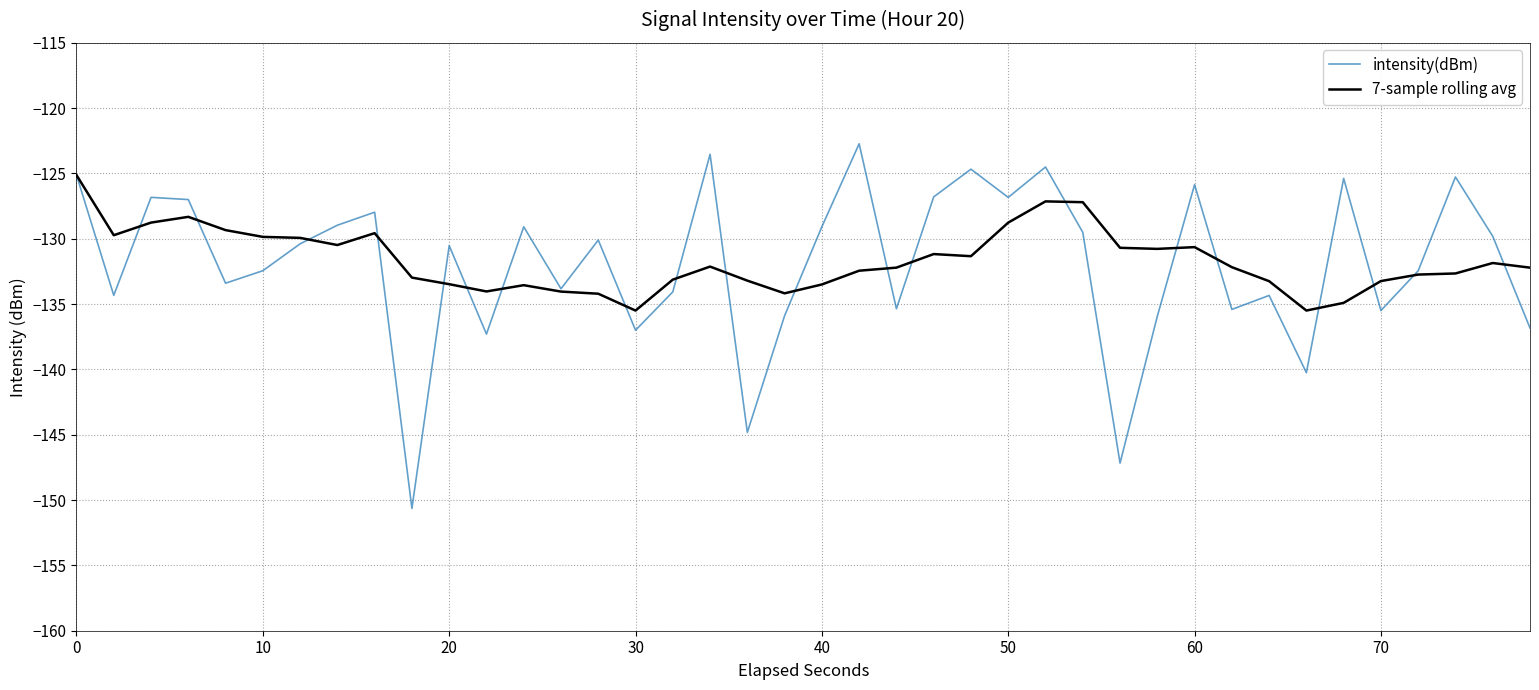

What is the smallest value displayed?

-150.6